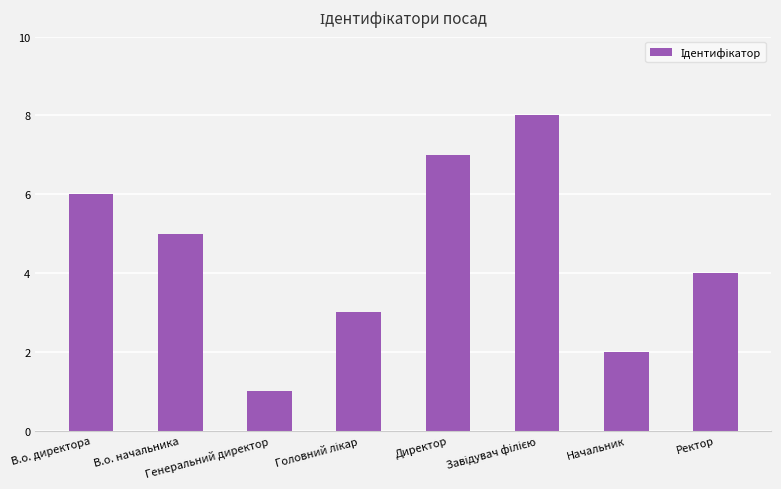

What is the ratio of the value at В.о. директора to the value at В.о. начальника?

1.2